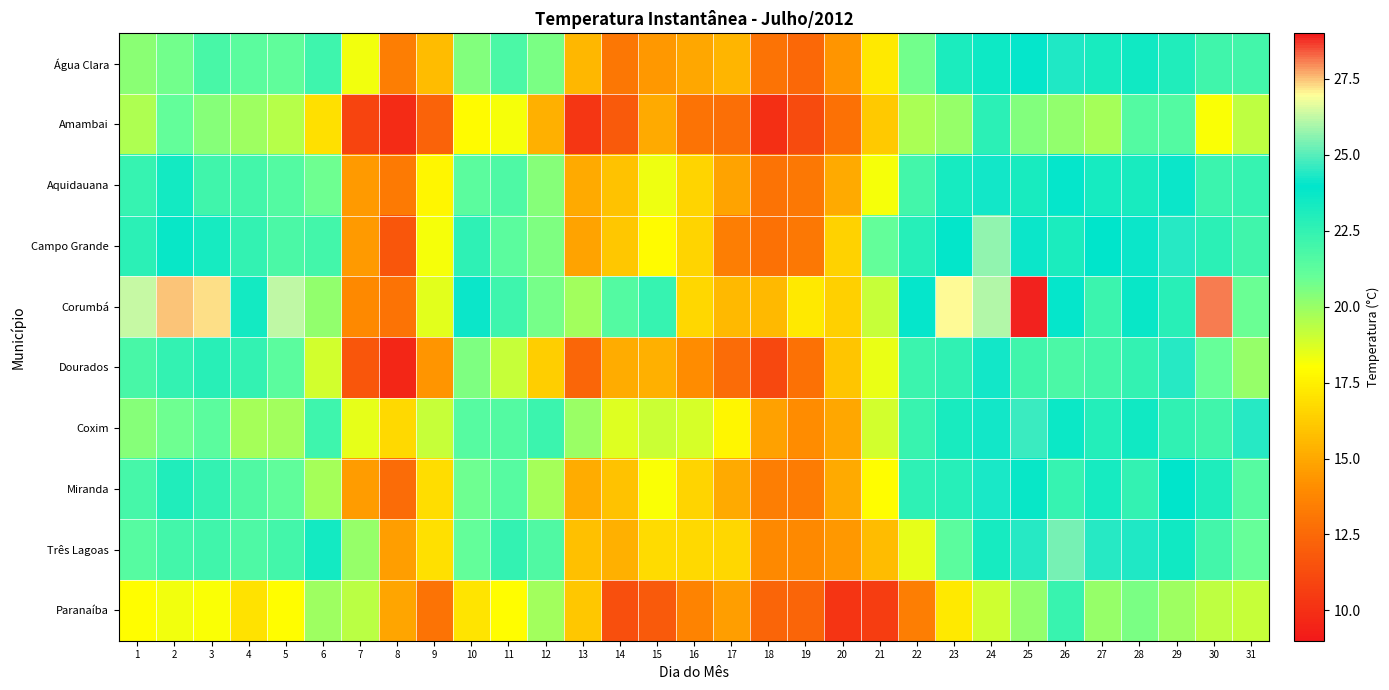

Which series has the largest range (max minus min)?

Corumbá